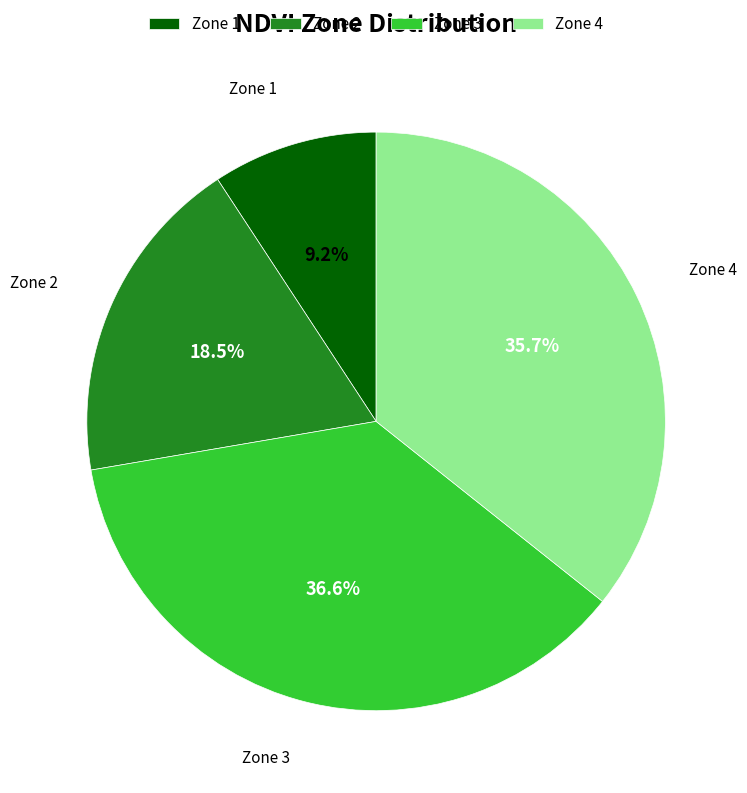

Count the number of slices in the pie.

4